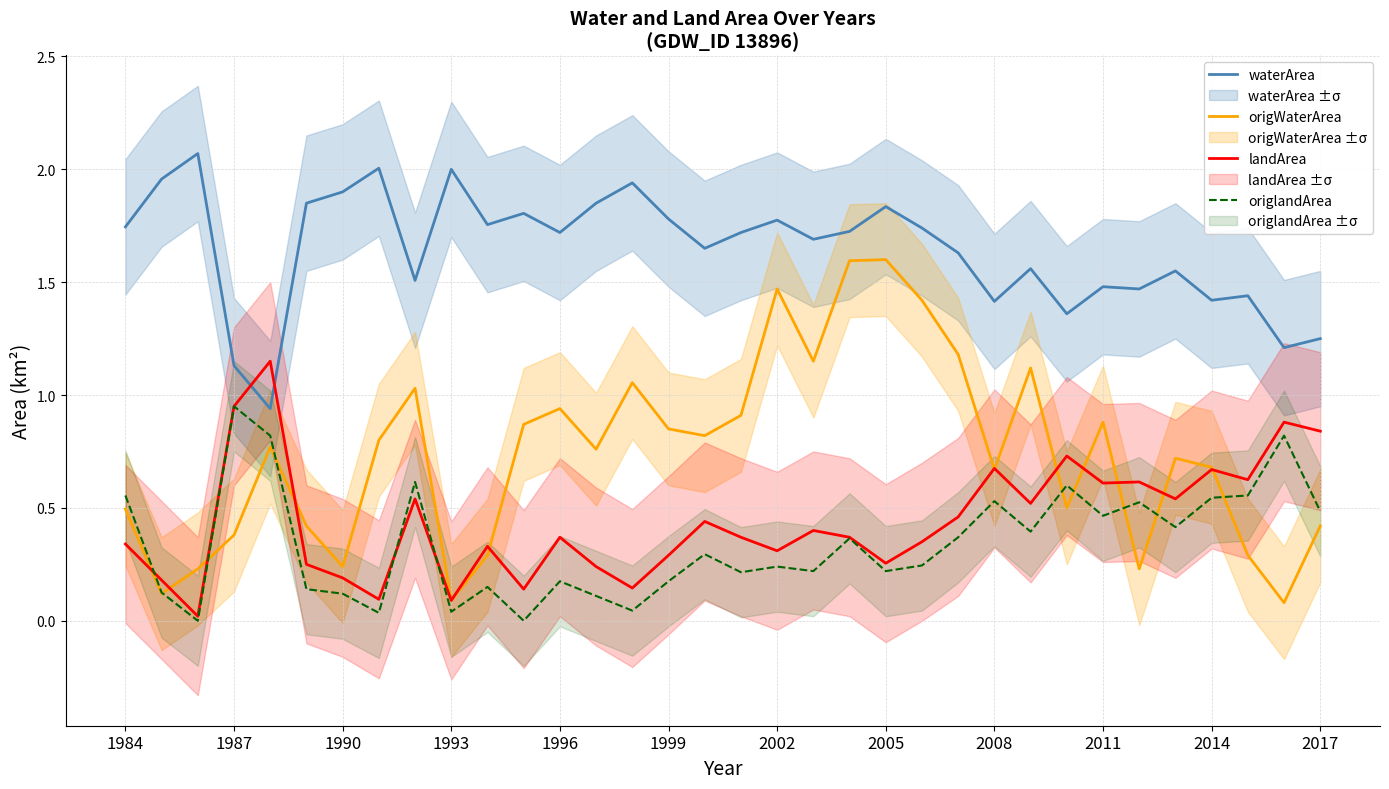

Is it true that origWaterArea equals 0.8 at 2005?

False